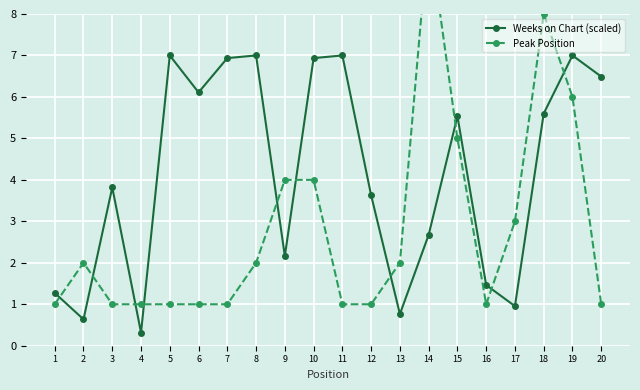

How many intersections are there between Peak Position and Weeks on Chart (scaled)?

10